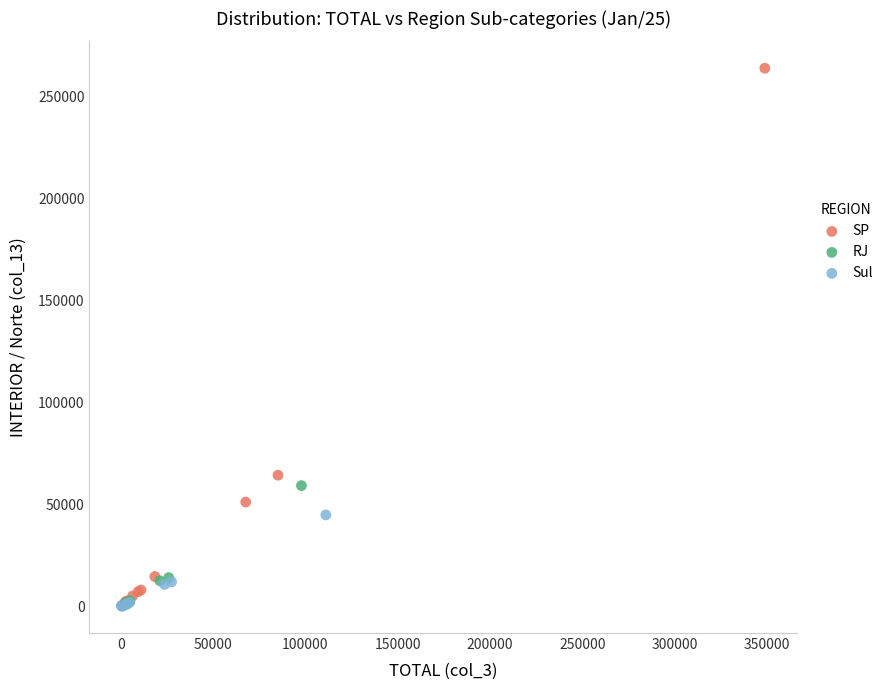

Which series reaches the maximum Y coordinate?

SP